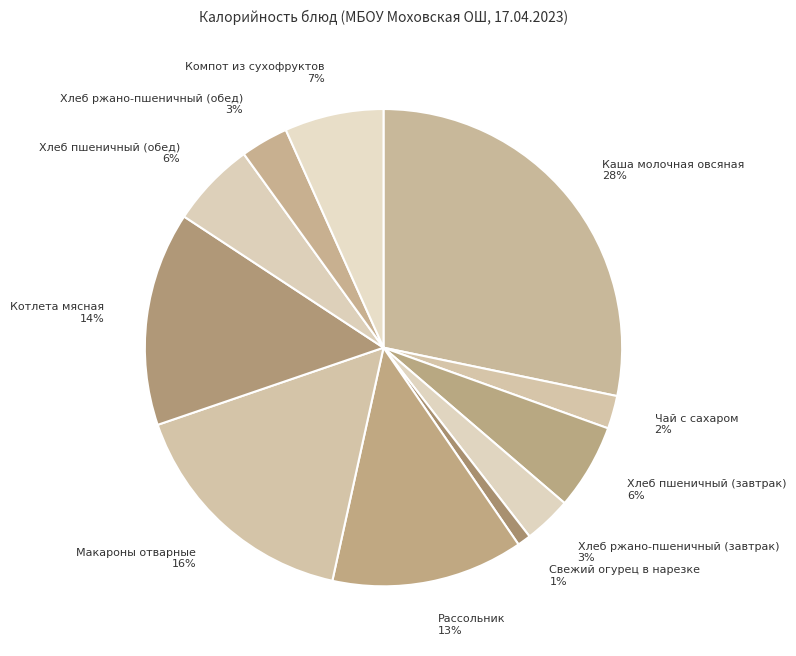

Which has a higher value, Хлеб пшеничный (завтрак) 6% or Макароны отварные 16%?

Макароны отварные 16%